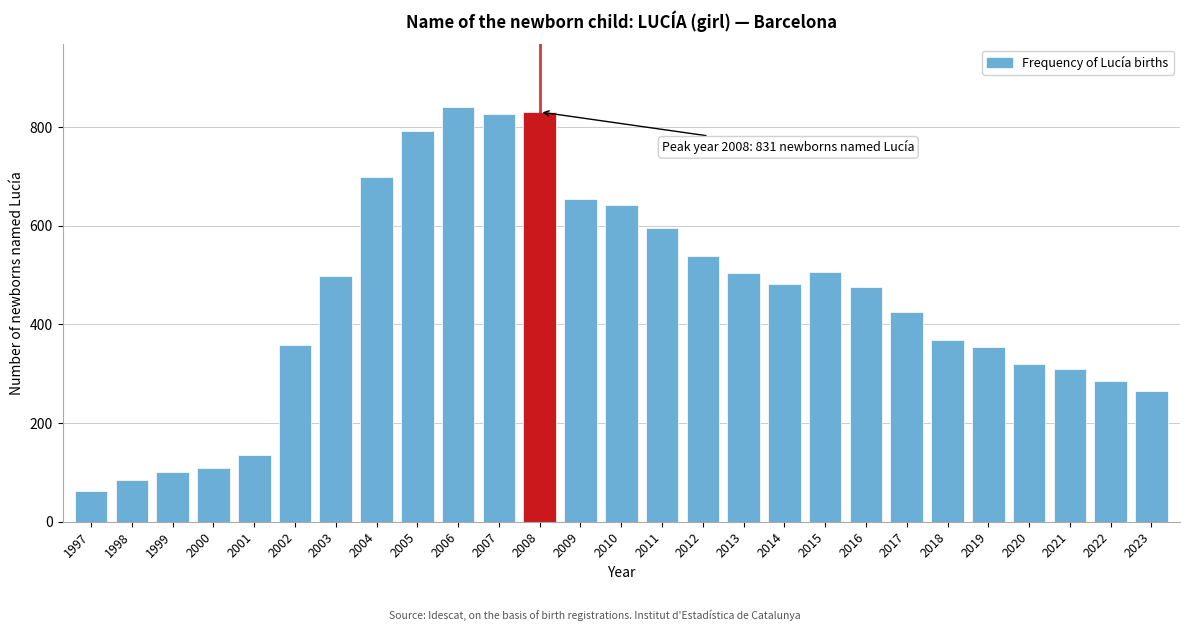

Which label corresponds to the smallest value in the chart?

1997